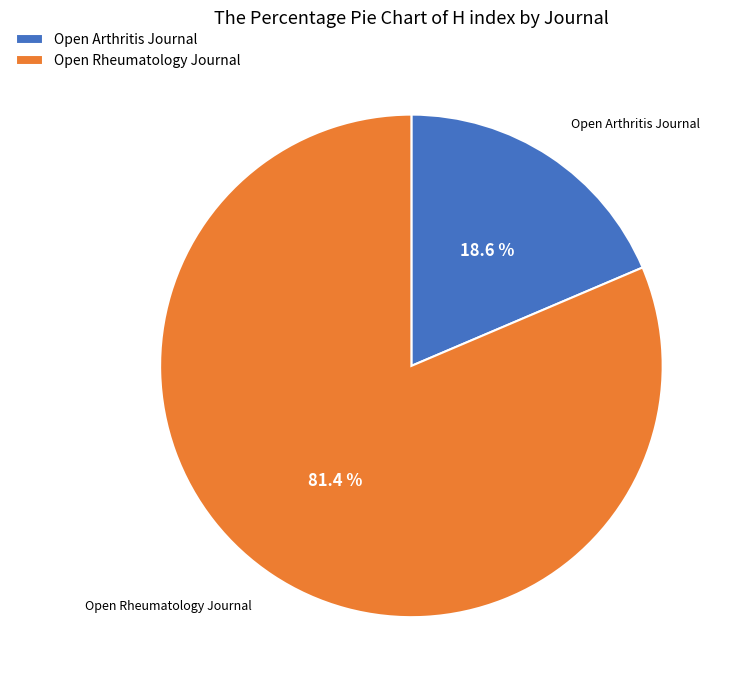

To the nearest percent, what percentage of the pie is Open Rheumatology Journal?

81%